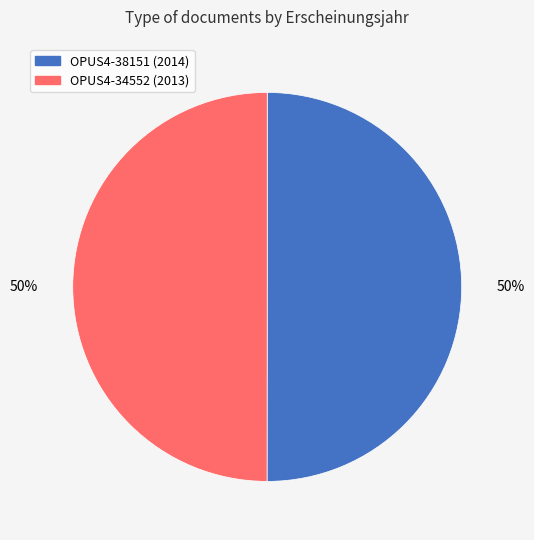

How many slices are in this pie chart?

2